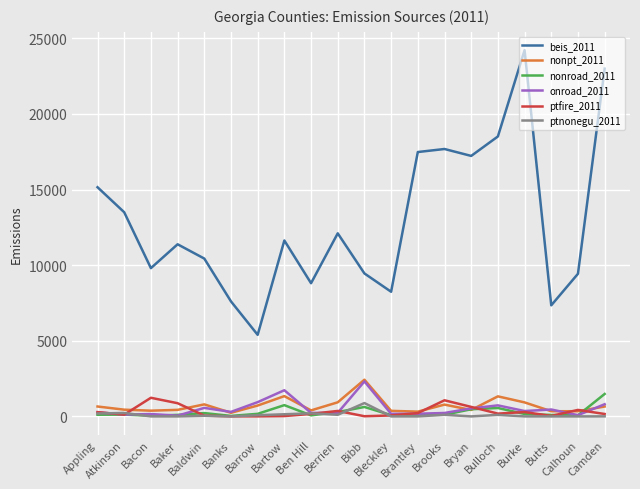

Does the chart display data point markers on the line(s)?

No